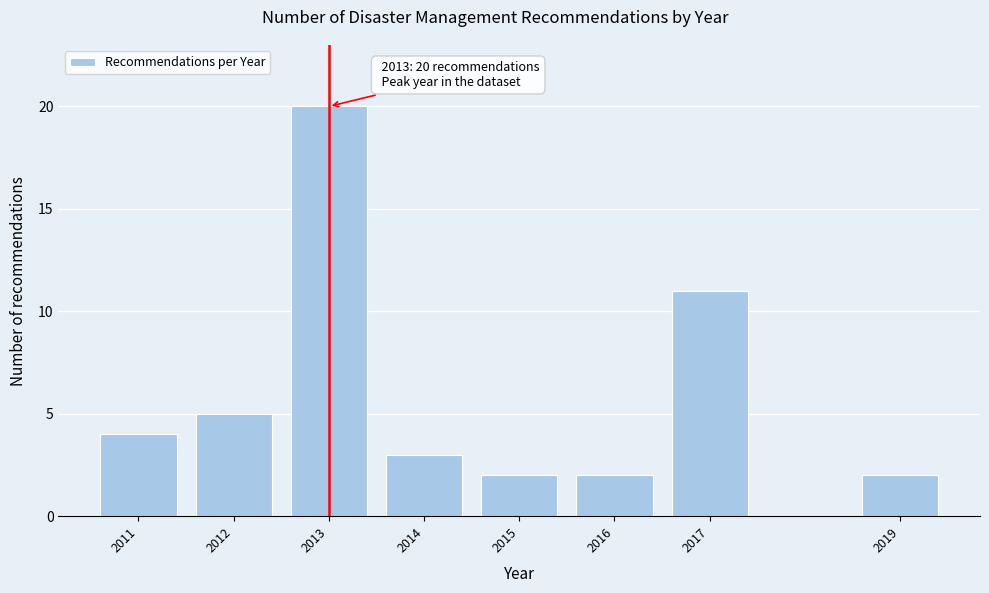

Reading right to left, extract all data points from this chart.

2	11	2	2	3	20	5	4